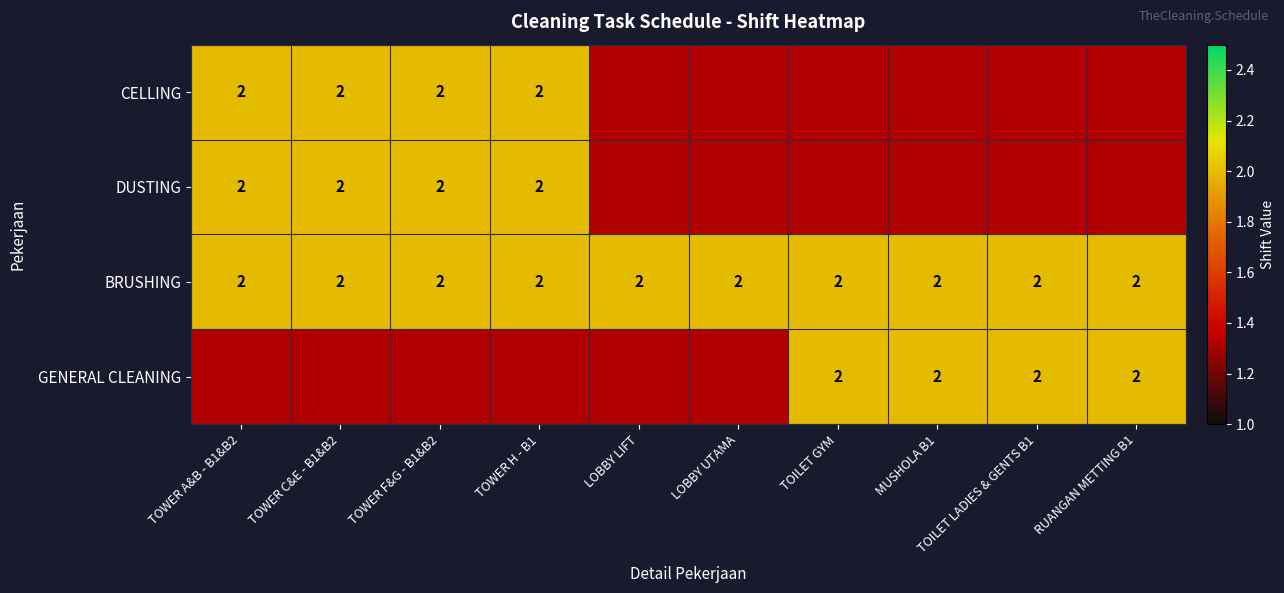

How many data points does each series have?

10